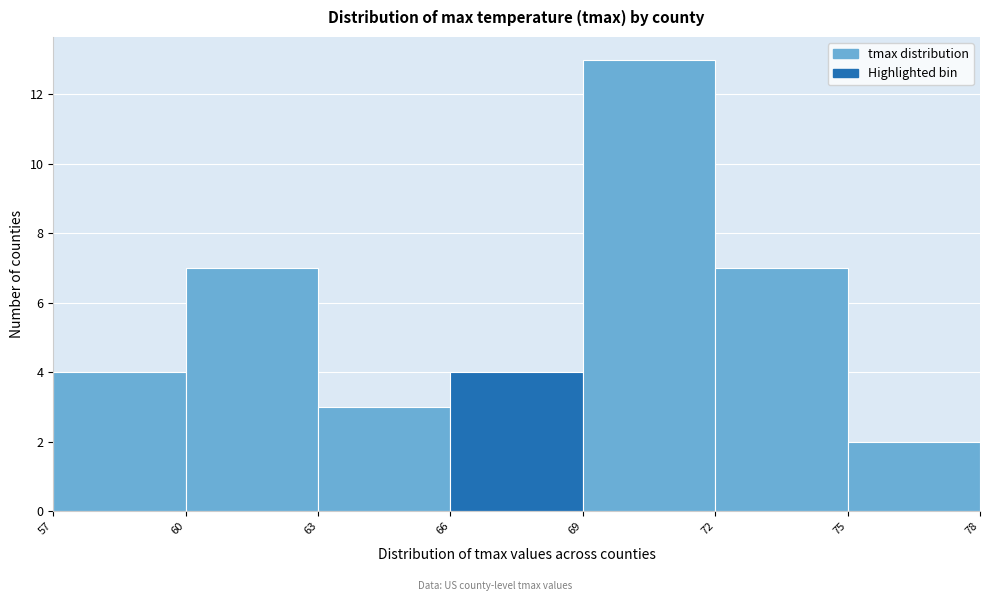

Reading left to right, transcribe this chart: for each bar, give the range it covers on the x-axis and its height. The values are not printed on the chart, so give them approximately, as read against the axis.

57 to 60: 4
60 to 63: 7
63 to 66: 3
66 to 69: 4
69 to 72: 13
72 to 75: 7
75 to 78: 2